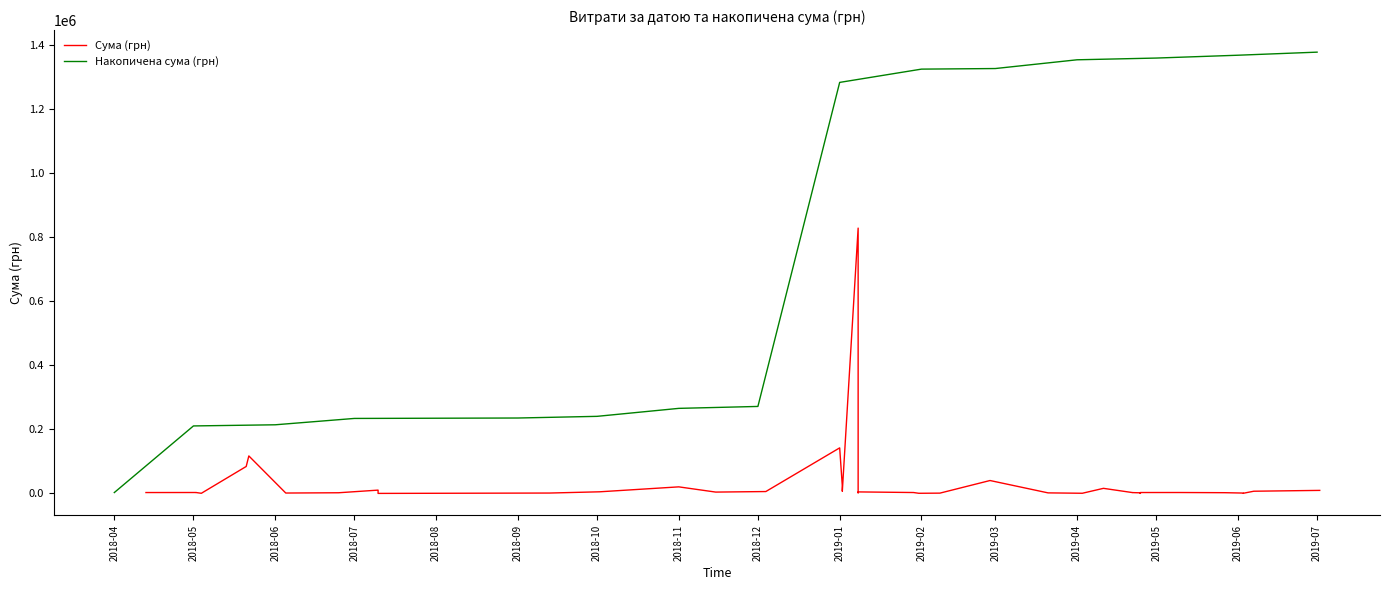

True or false: the data shows 3756.7 at 02.01.2019.

False